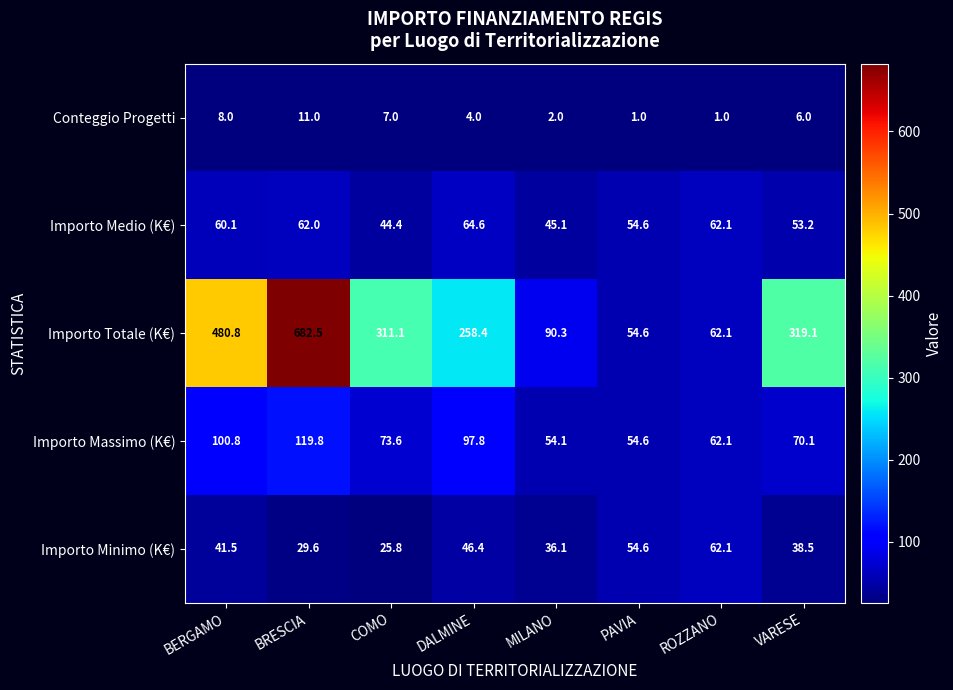

At which label is Importo Totale (K€) closest to 368?

VARESE